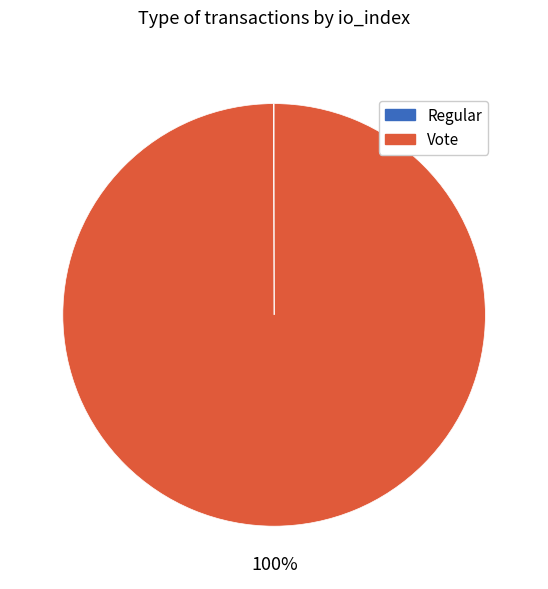

Which slice is the largest?

Vote